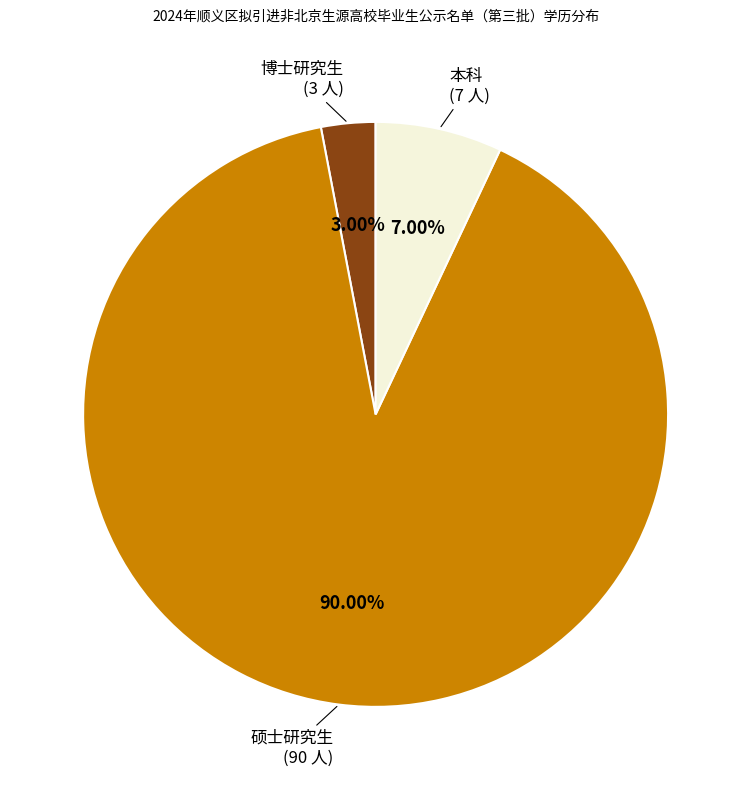

How many segments does this pie chart have?

3